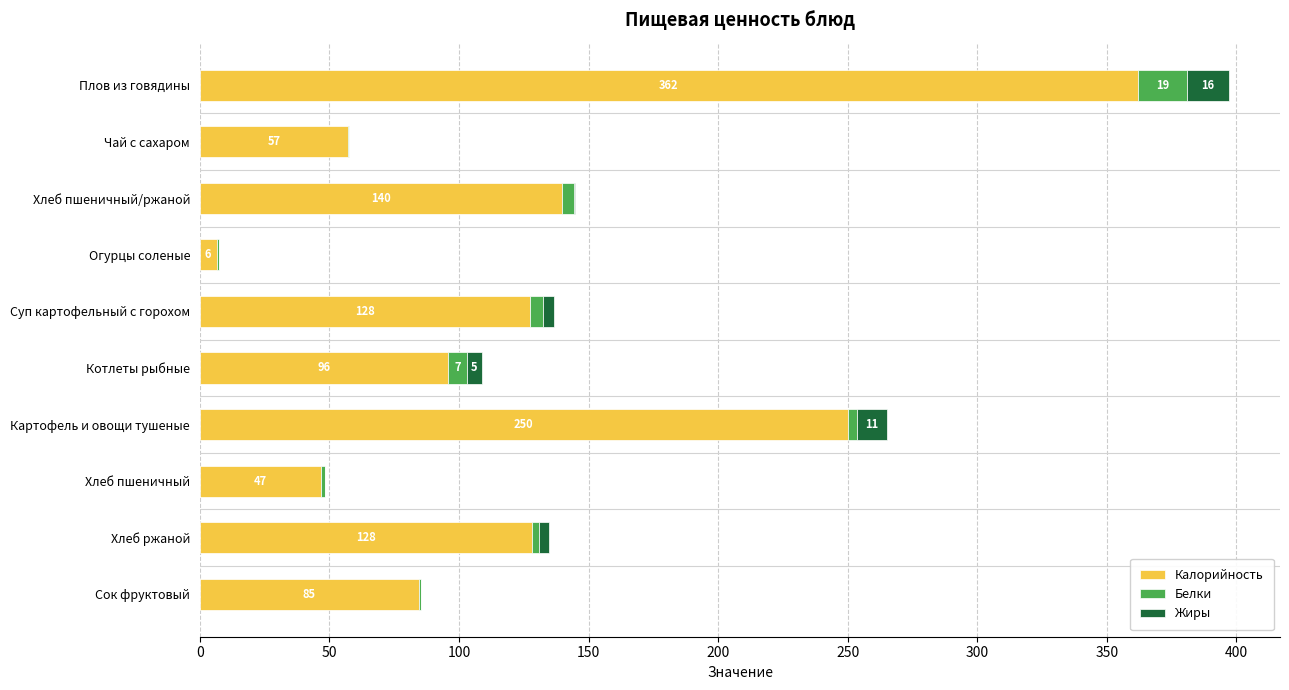

At which category is the sum across all series the highest?

Плов из говядины